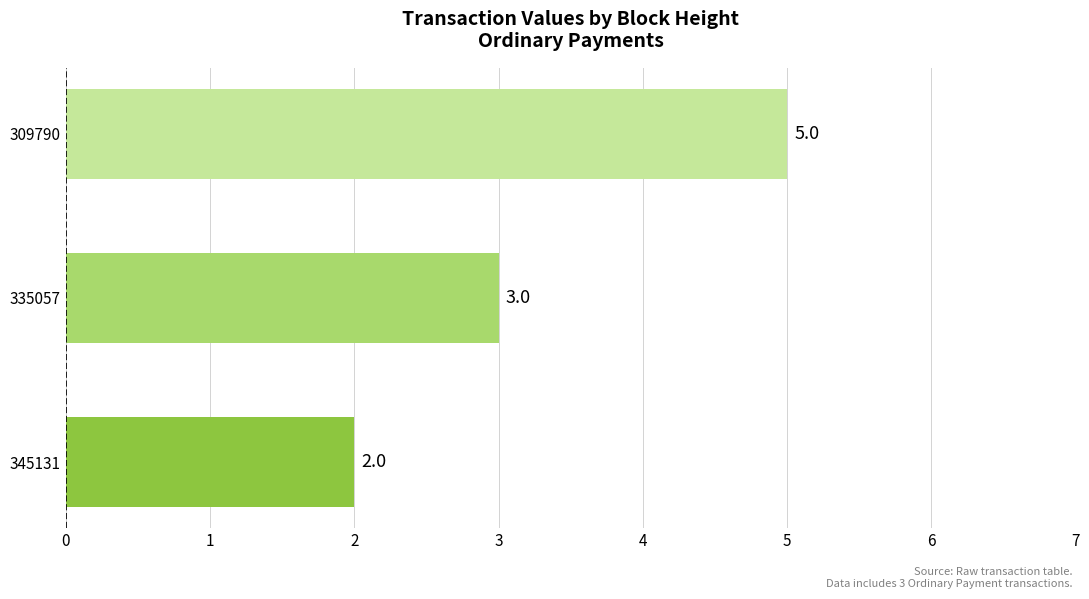

What is the average value?

3